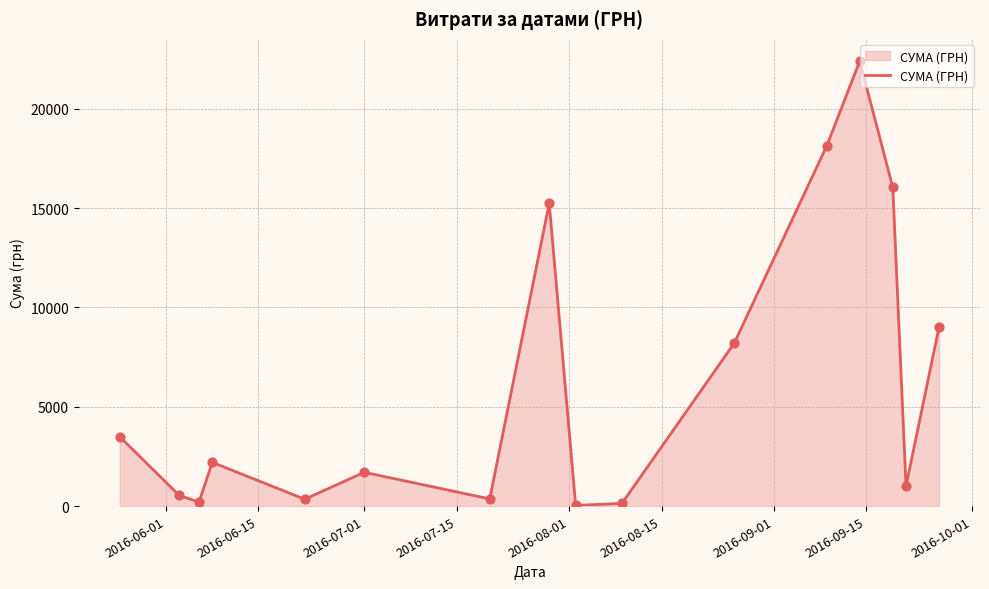

What is the maximum value shown in the chart?

22400.7